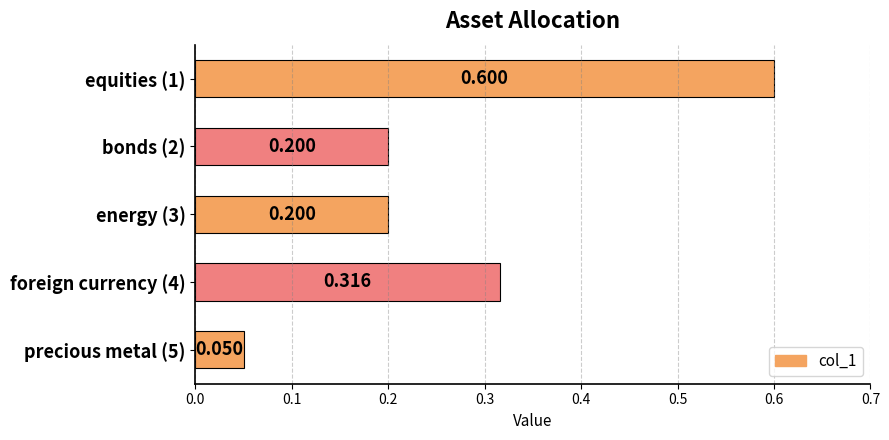

What is the average value?

0.3